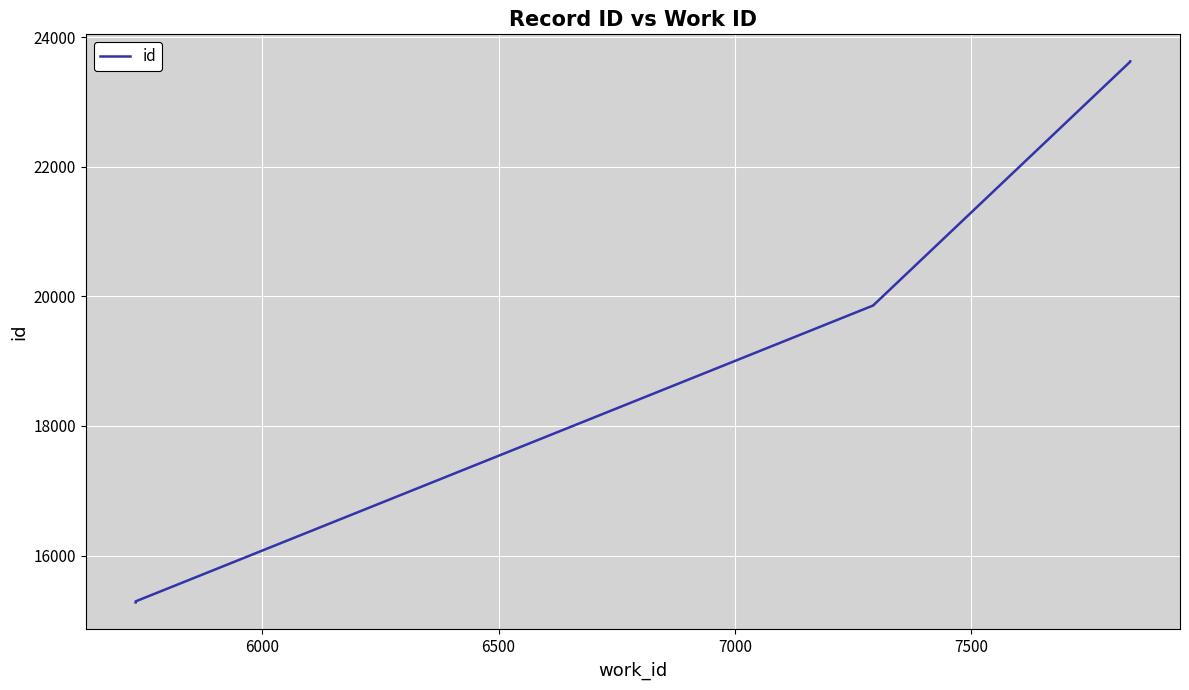

What is the smallest value displayed?

15276